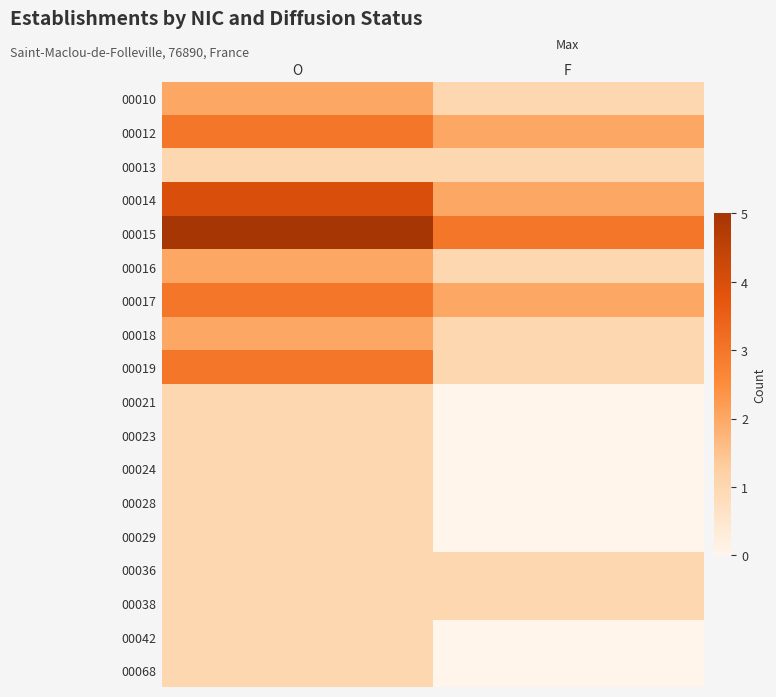

Reading right to left, extract all data points from this chart.

00010: F=1	O=2
00012: F=2	O=3
00013: F=1	O=1
00014: F=2	O=4
00015: F=3	O=5
00016: F=1	O=2
00017: F=2	O=3
00018: F=1	O=2
00019: F=1	O=3
00021: F=0	O=1
00023: F=0	O=1
00024: F=0	O=1
00028: F=0	O=1
00029: F=0	O=1
00036: F=1	O=1
00038: F=1	O=1
00042: F=0	O=1
00068: F=0	O=1